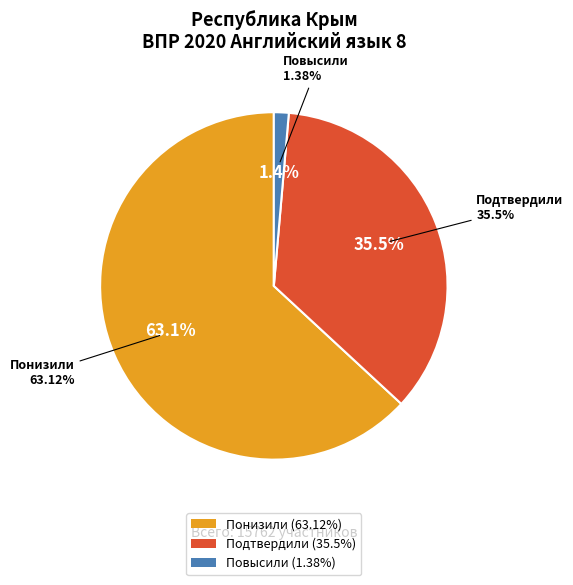

Is it true that Подтвердили is 36% of the pie?

True